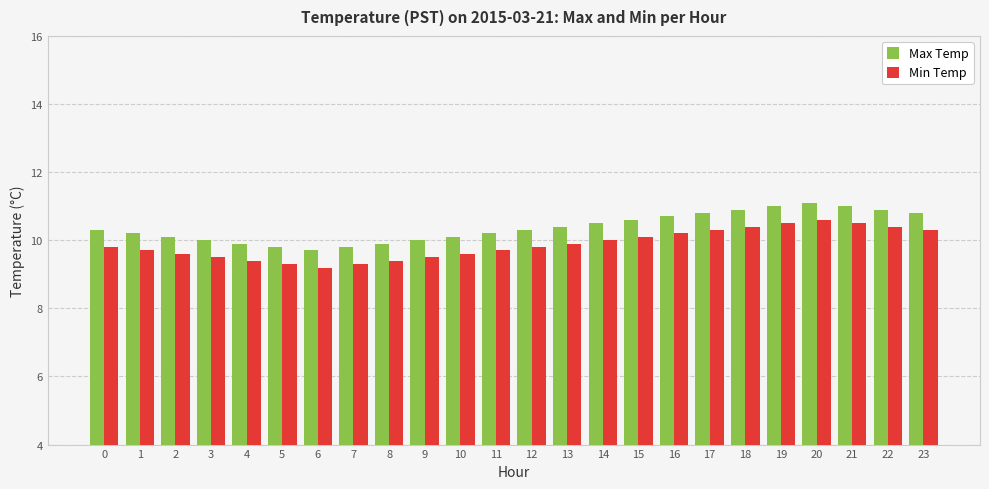

What is the difference between the highest and lowest values at 7?

0.5